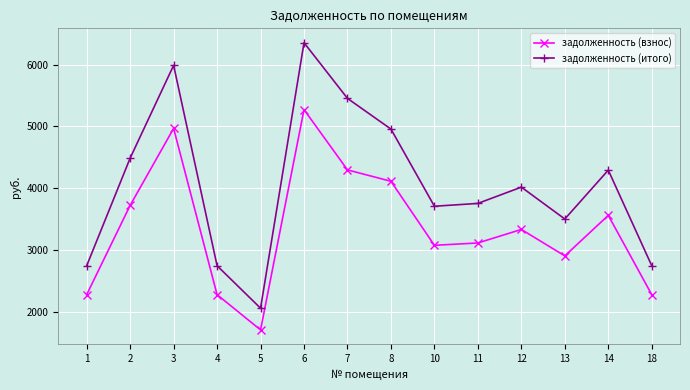

How many lines are shown in the chart?

2